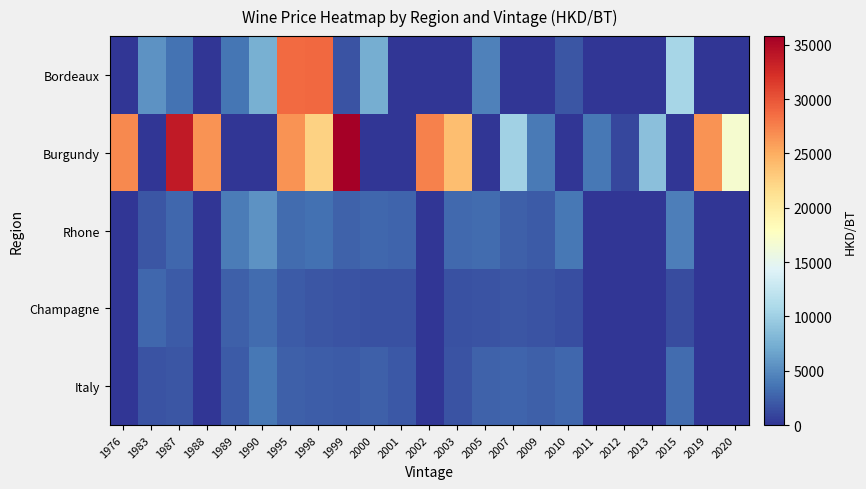

Between 1976 and 2019, which is larger?

1976